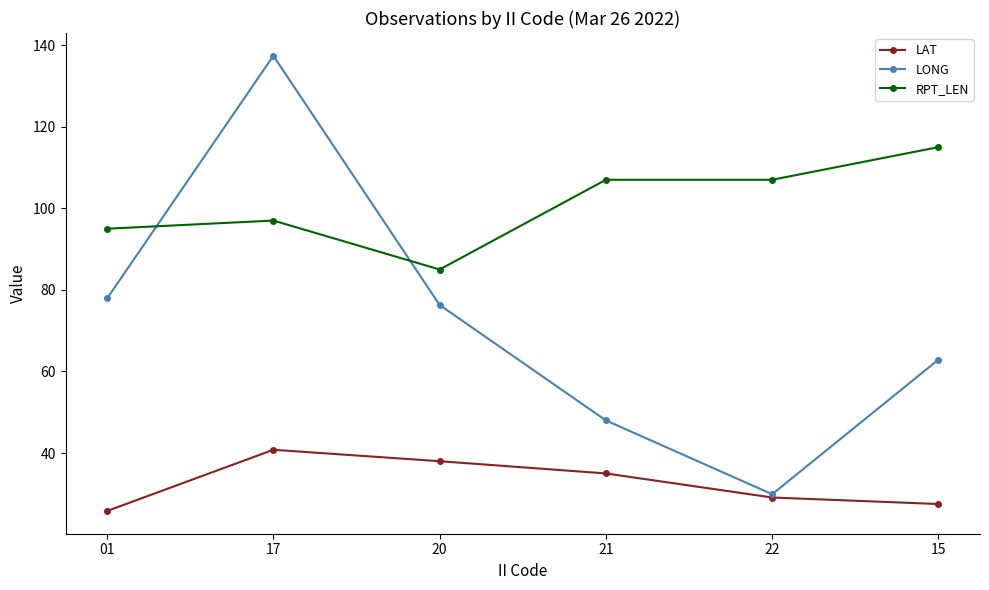

True or false: RPT_LEN and LAT intersect in this chart.

False